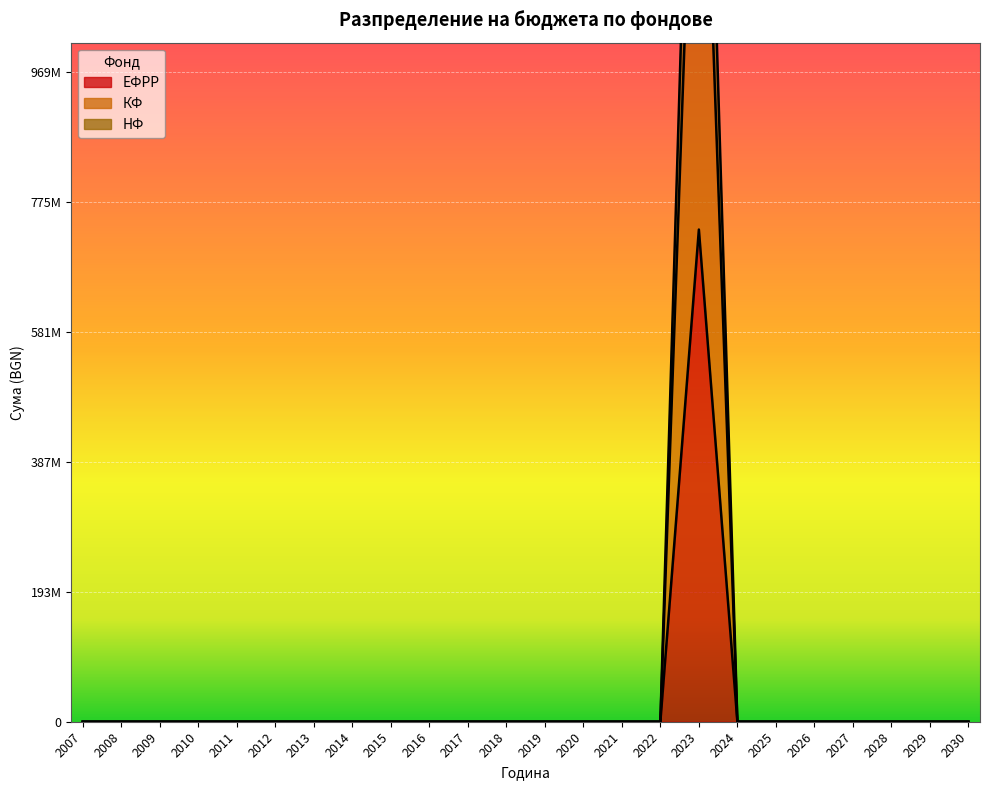

What is the difference between the maximum and minimum values in the КФ series?

734610000